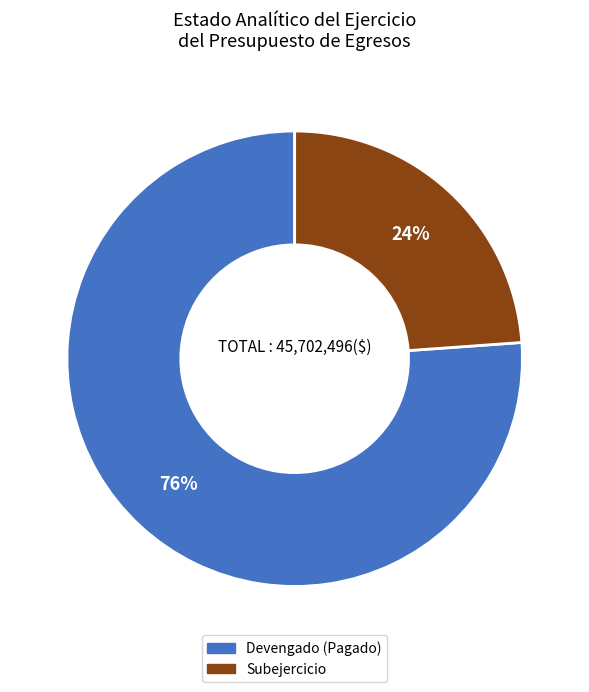

Does any single category account for the majority?

Yes